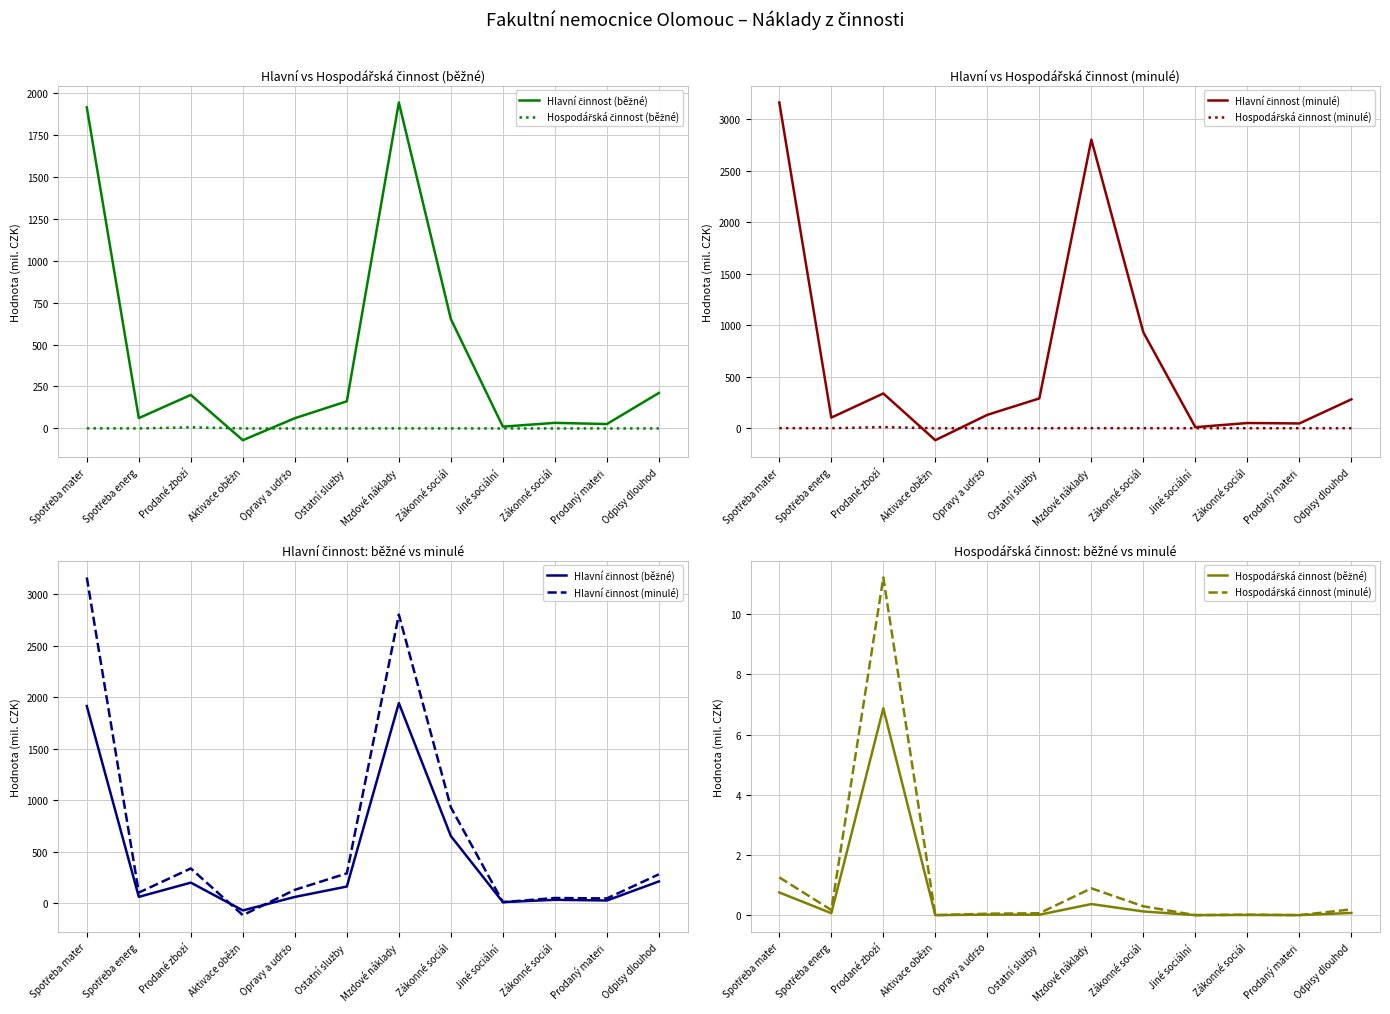

What is the label of the 4th point from the right?

Jiné sociální 